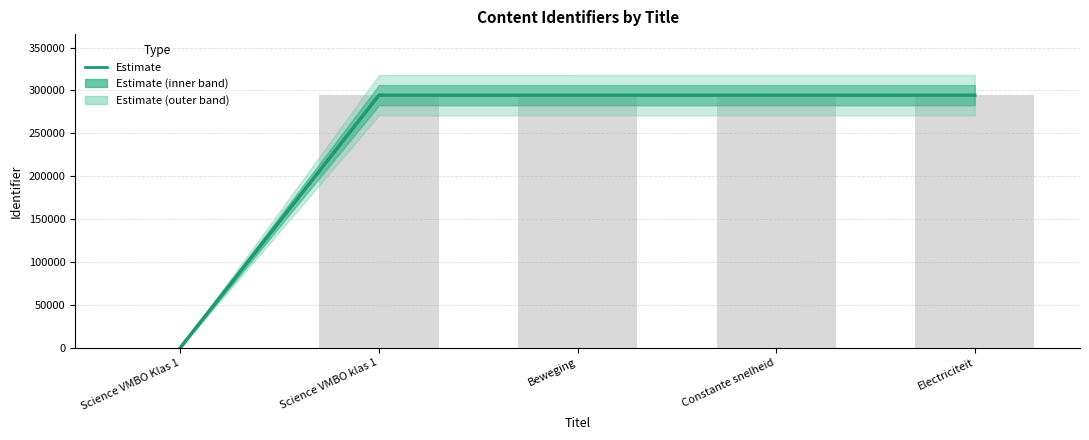

What is the difference between the values at Electriciteit and Constante snelheid?

3